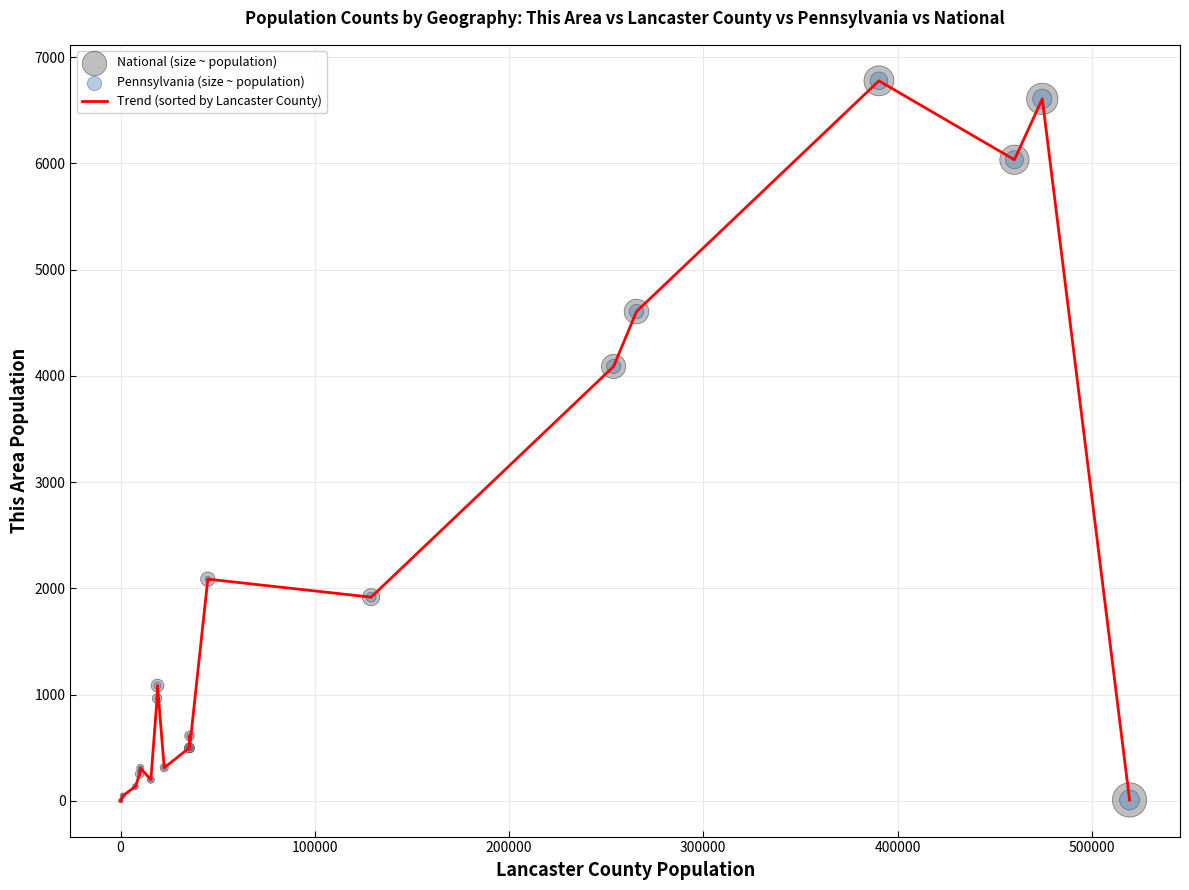

What is the difference between the maximum and minimum values?

6776